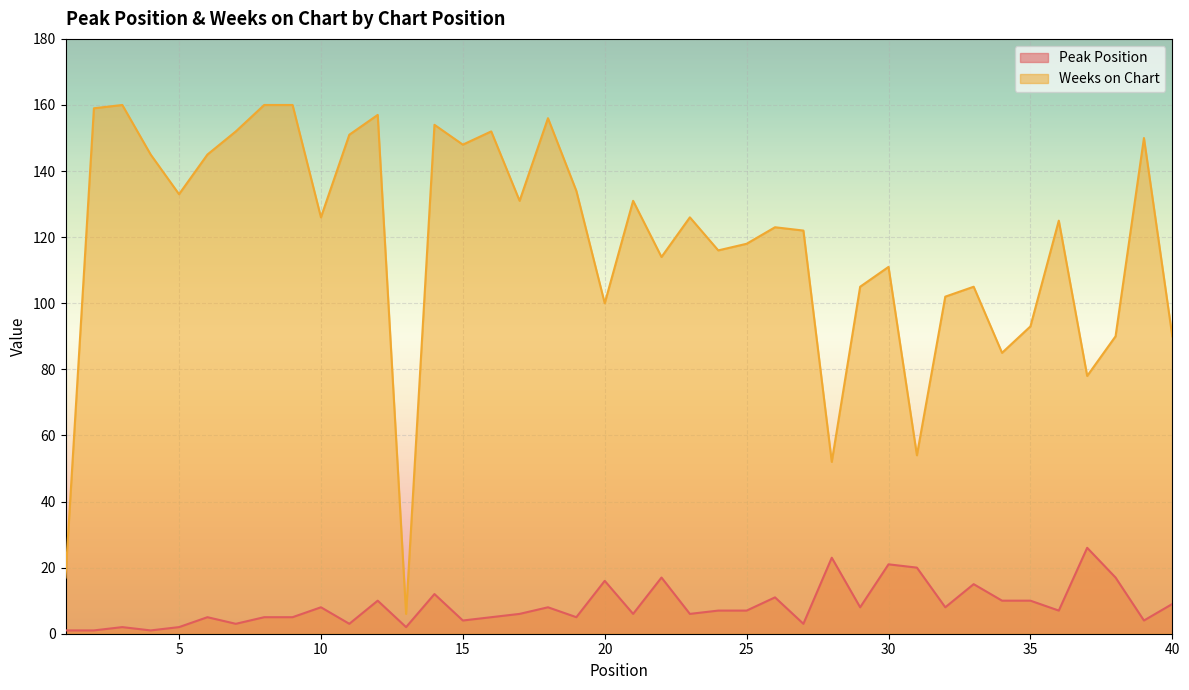

Which series has the widest spread of values?

Weeks on Chart